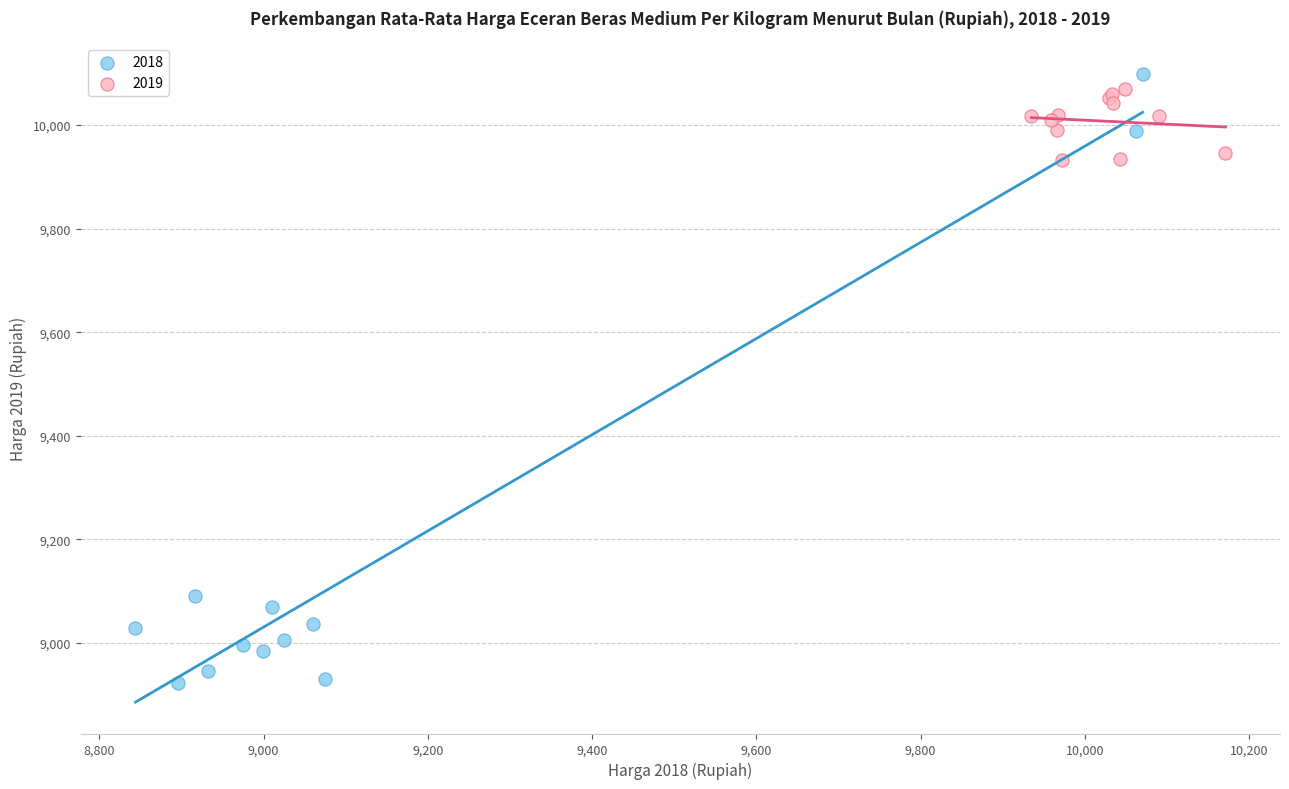

Which series has the widest spread of Y values?

2018